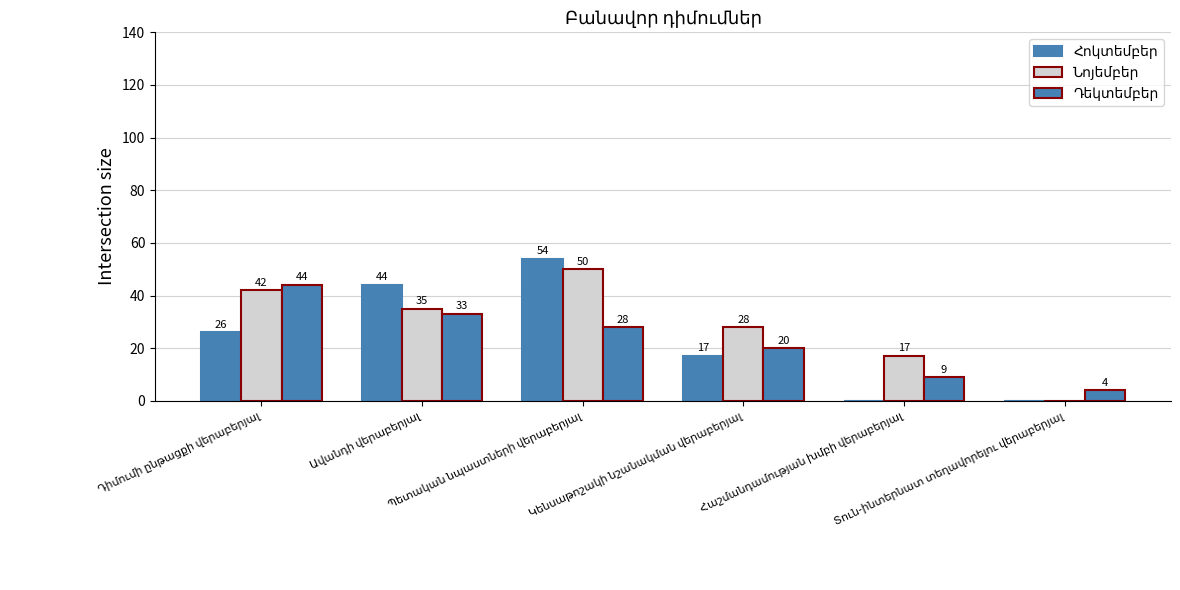

True or false: Նոյեմբեր has a value of 35 at Ավանդի վերաբերյալ.

True